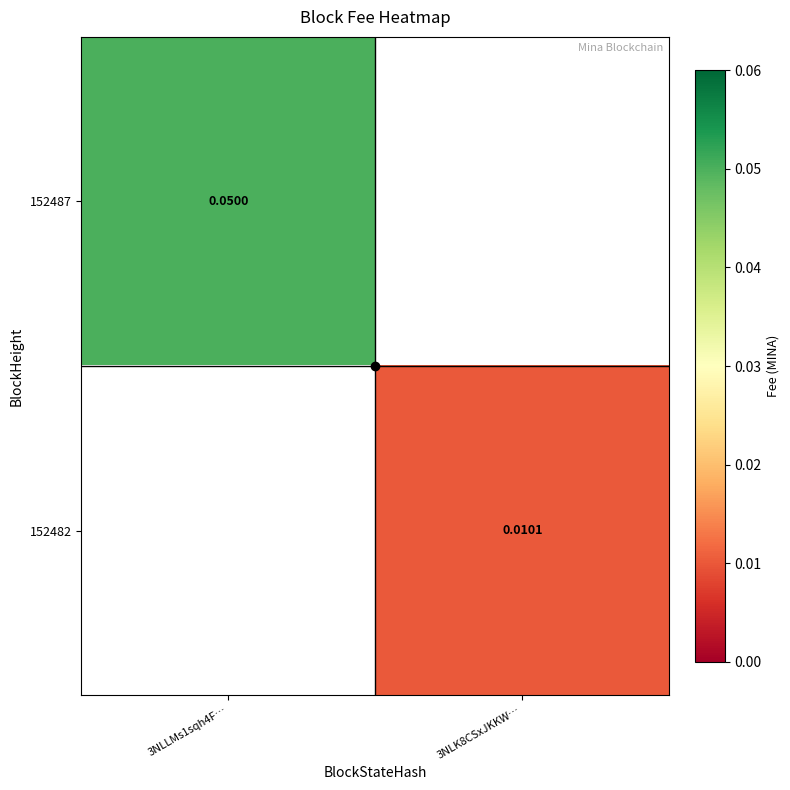

Rank the series by their maximum value, from highest to lowest.

152487, 152482